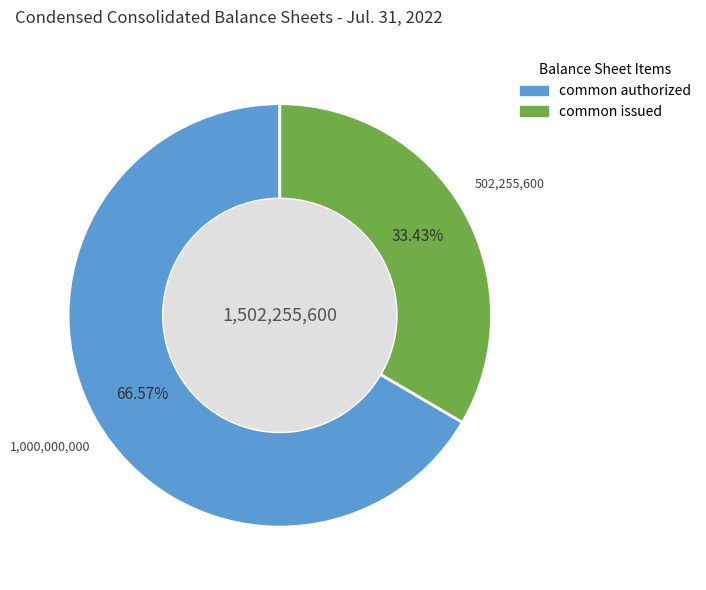

Is there a majority slice in this chart?

Yes